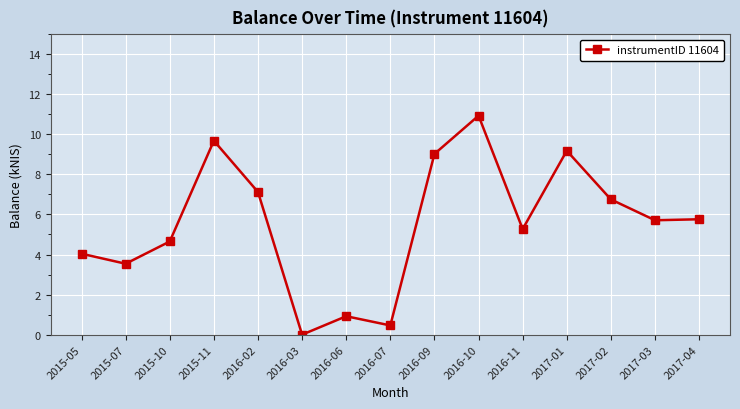

Which label corresponds to the largest value in the chart?

2016-10